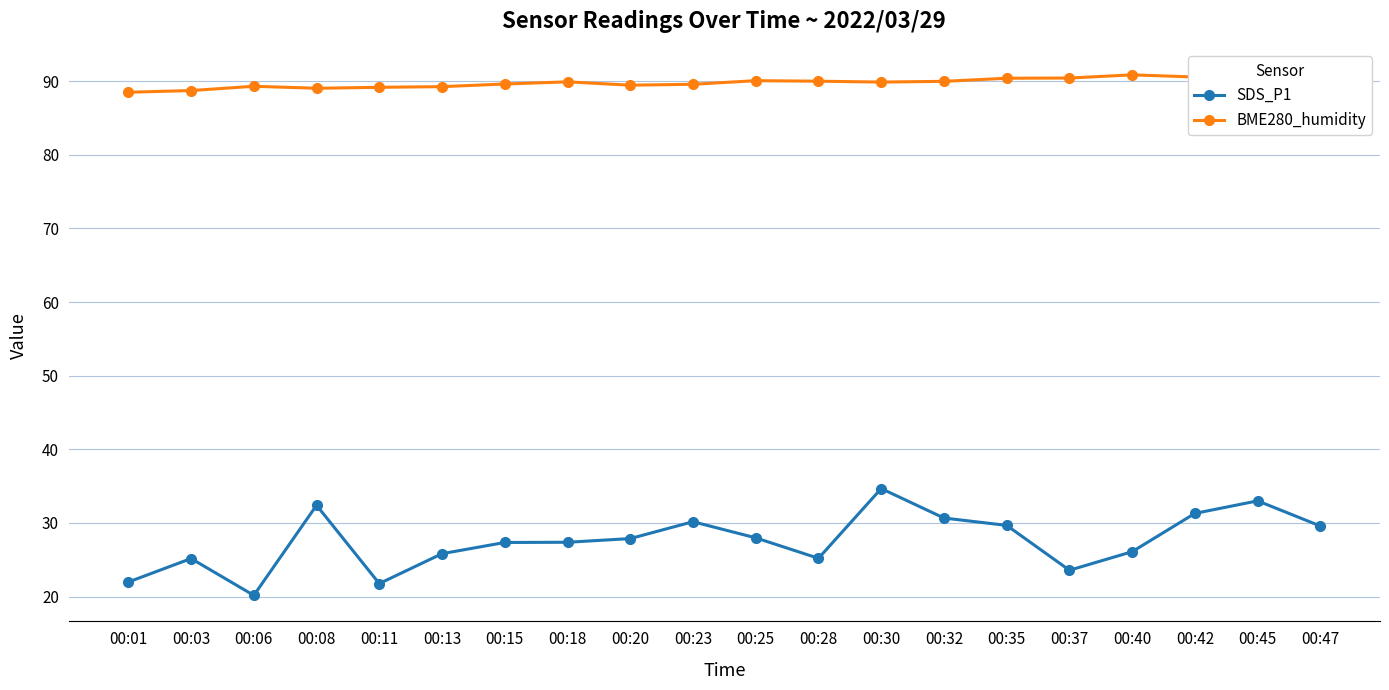

What is the approximate value of SDS_P1 at 00:23?

30.2